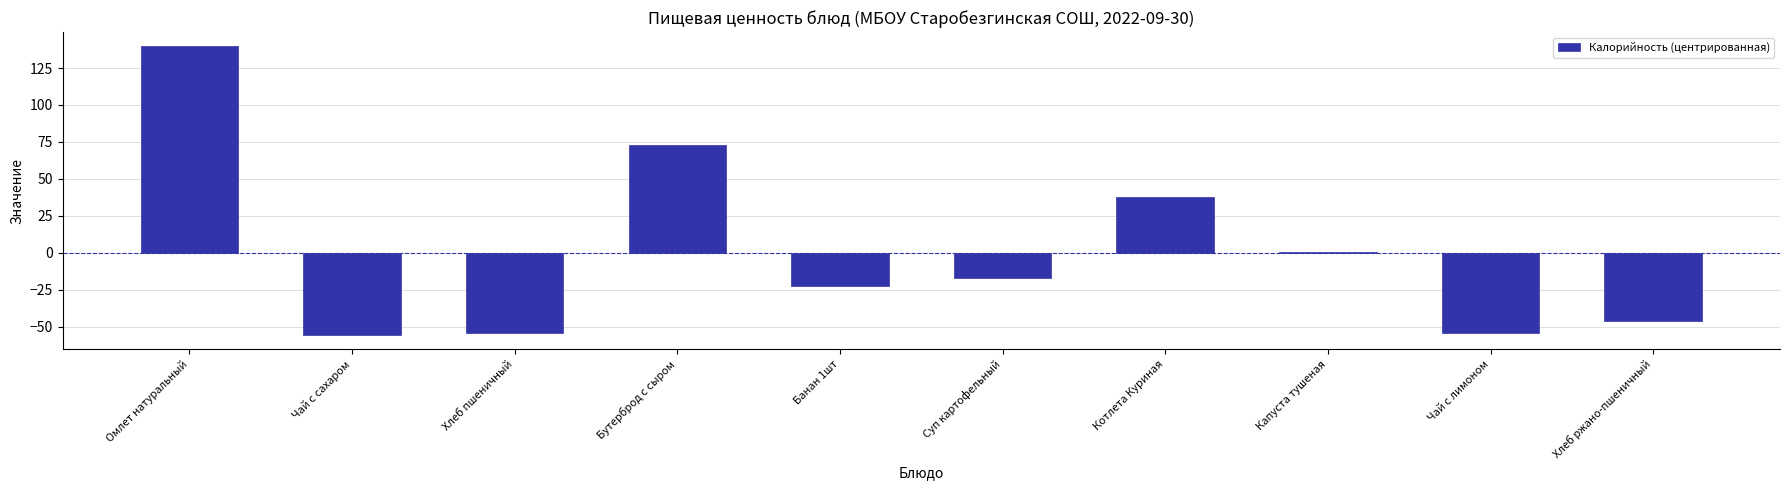

Between Хлеб пшеничный and Хлеб ржано-пшеничный, which is larger?

Хлеб ржано-пшеничный